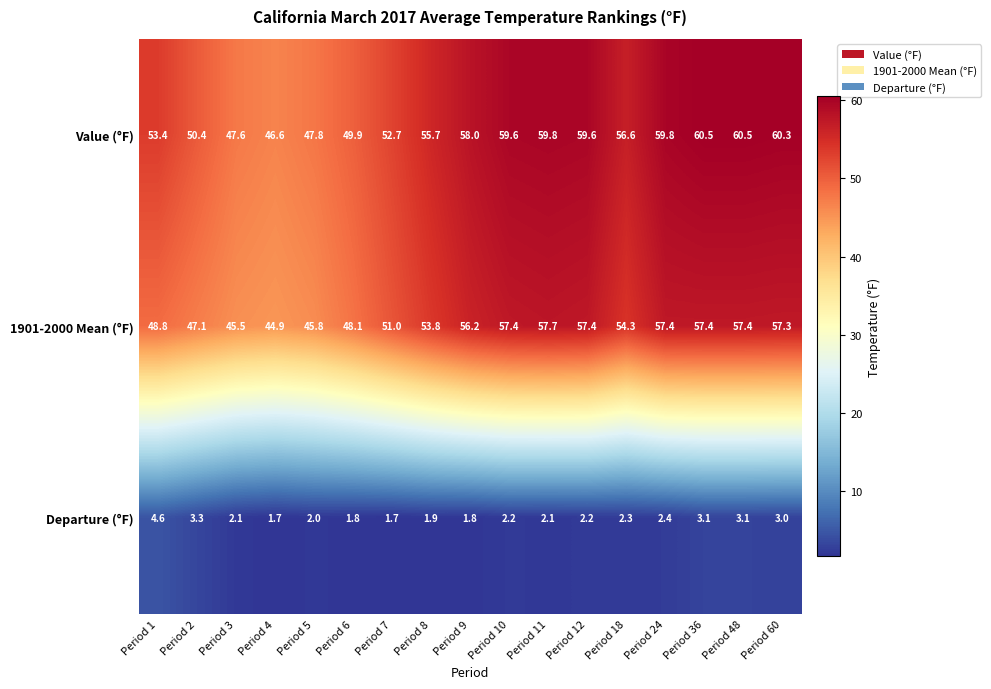

Between Period 8 and Period 48, which series saw the biggest shift?

Value (°F)